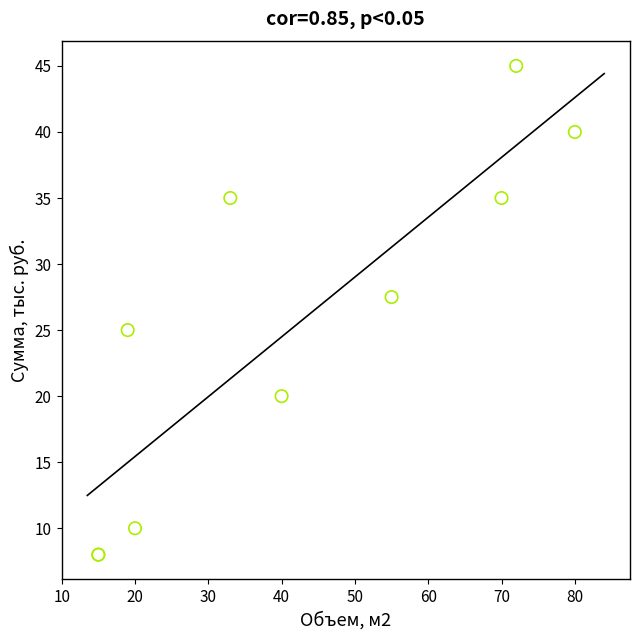

What Y value in the scatter plot is closest to 26?

25.0